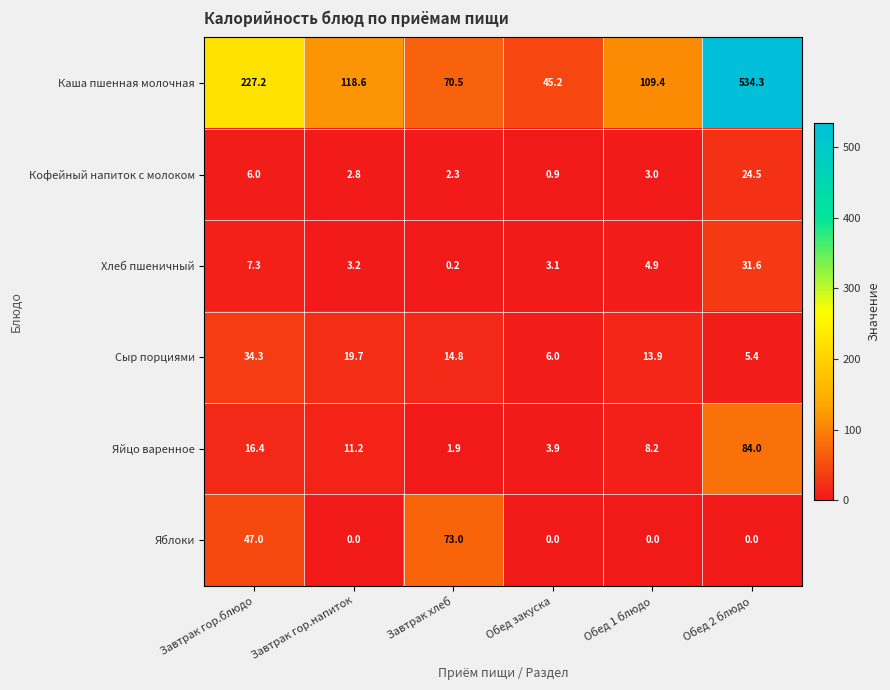

What is the total value across all series at Завтрак гор.напиток?

155.5